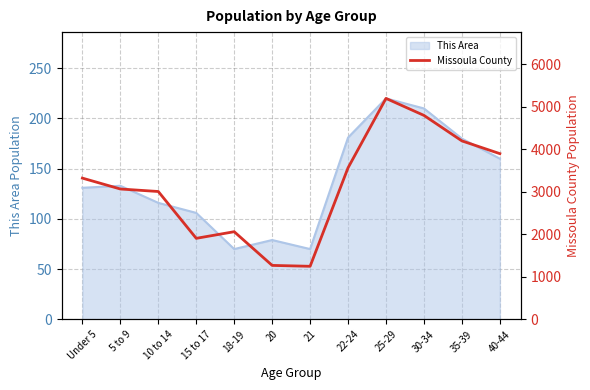

How many values are below 3324?

6